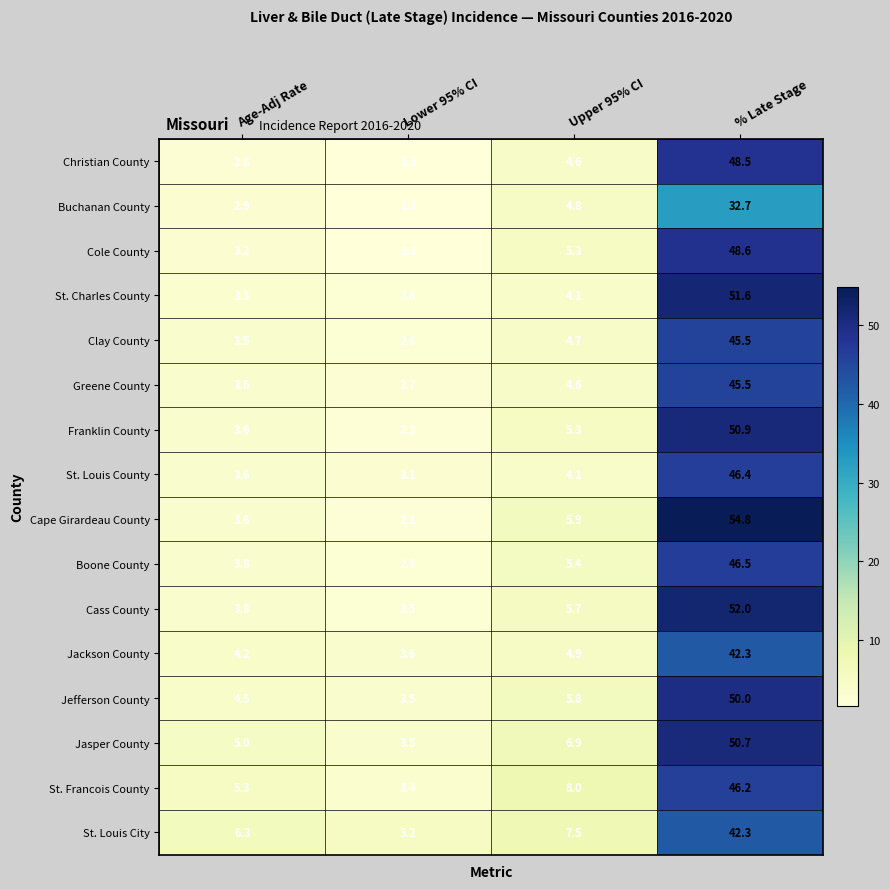

At how many categories does at least one series exceed 23?

1